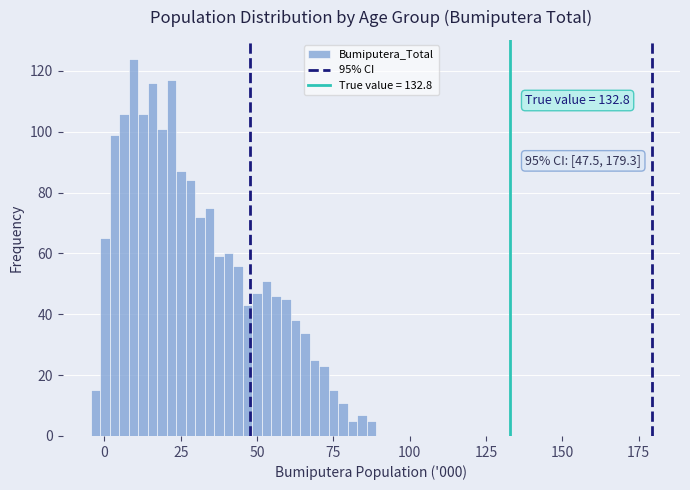

Around what value on the x-axis is the tallest bar? Give the approximate position of its centre, as read against the axis.

10